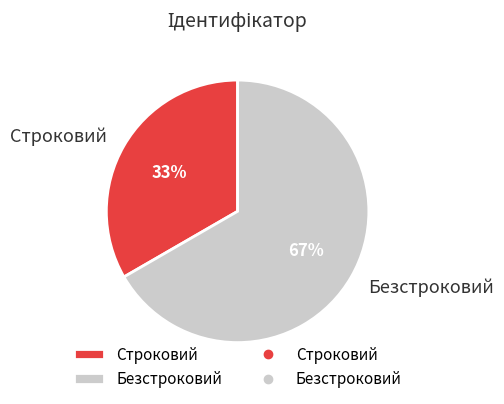

Does any single category account for the majority?

Yes